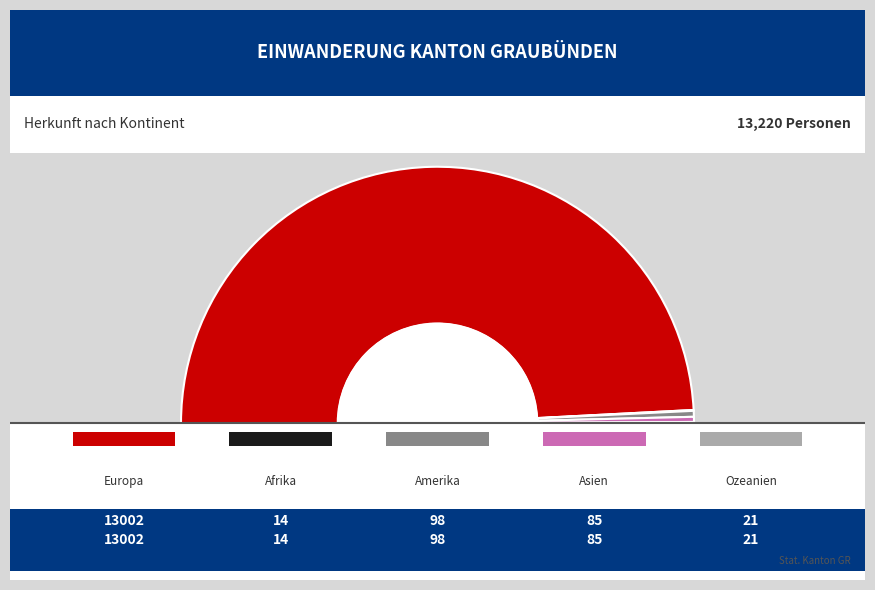

Does Europa account for over 50% of the chart?

Yes